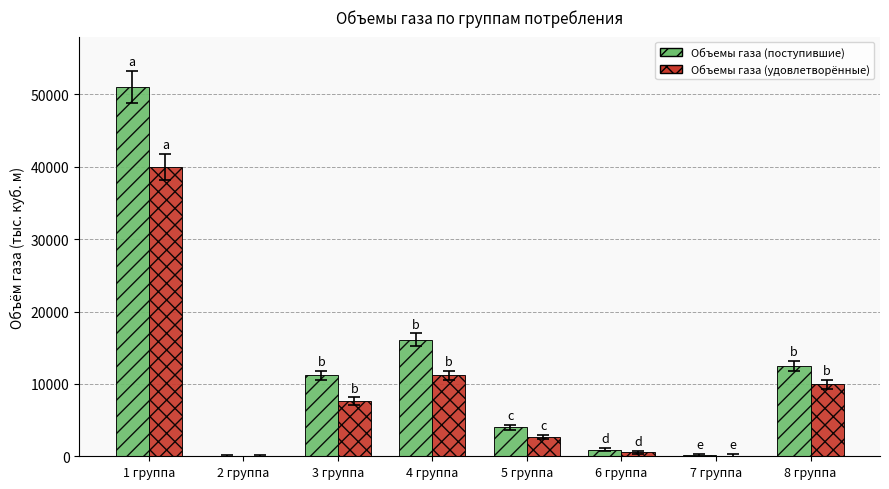

What is the total value across all series at 6 группа?

1462.0